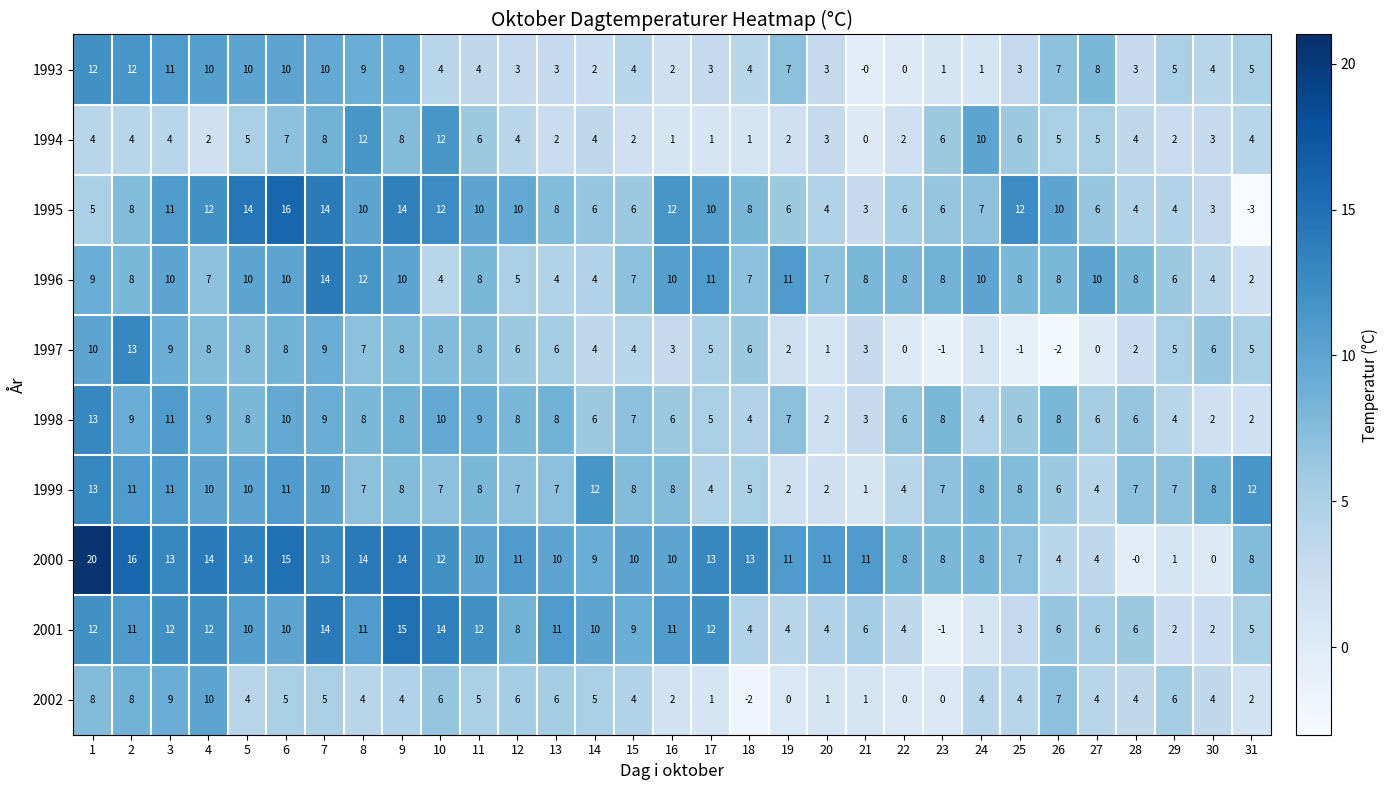

True or false: 1997 has a value of 5 at 22.

False